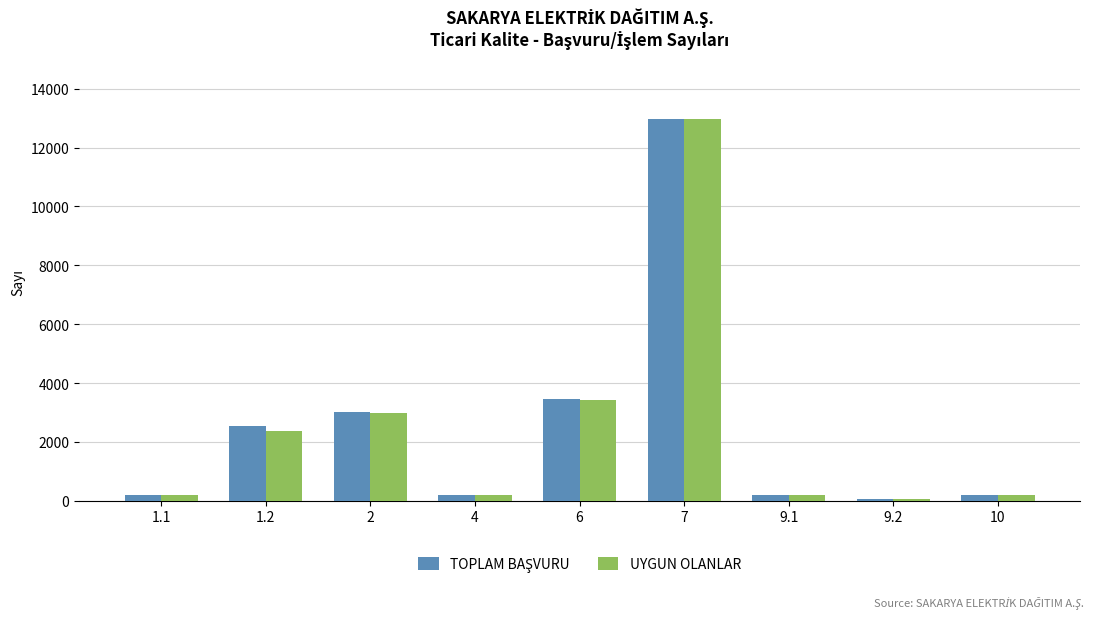

How many groups of bars are there?

9